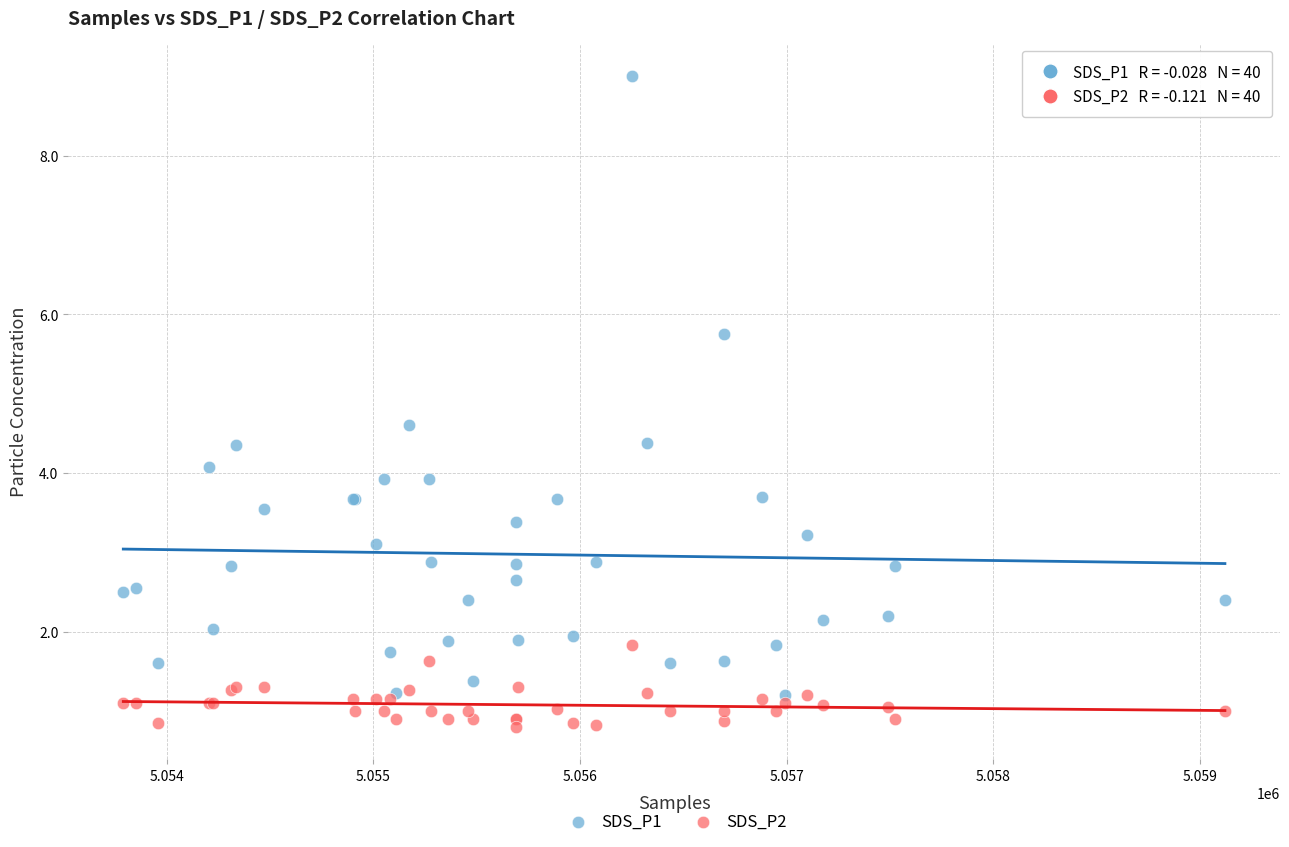

What is the X range (max minus min) for the scatter plot?

5331.0